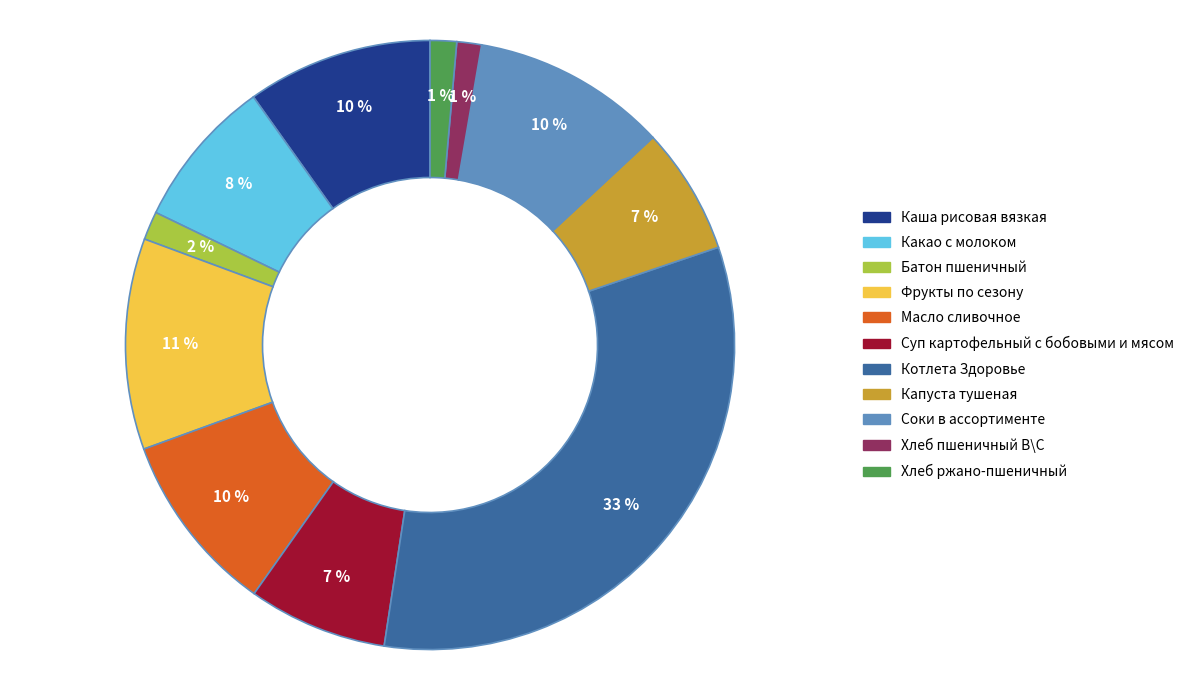

What is the largest slice in the pie chart?

Котлета Здоровье